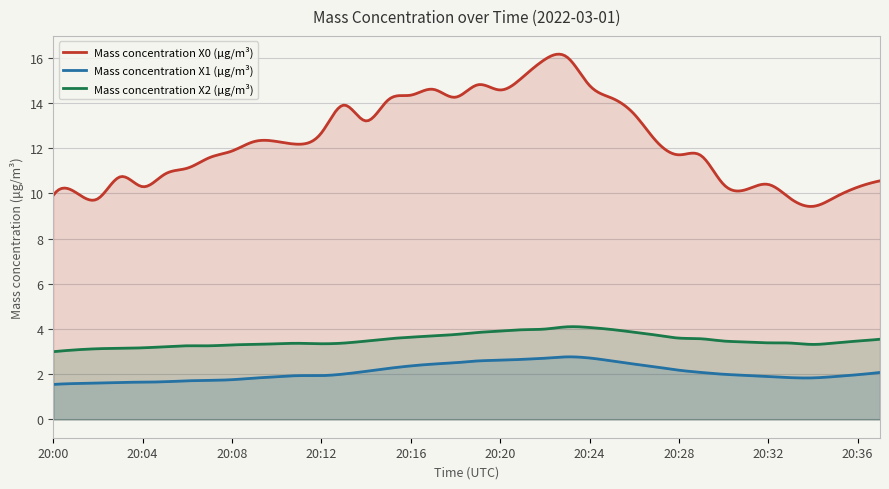

What is the total value across all series at 20:35?

15.1